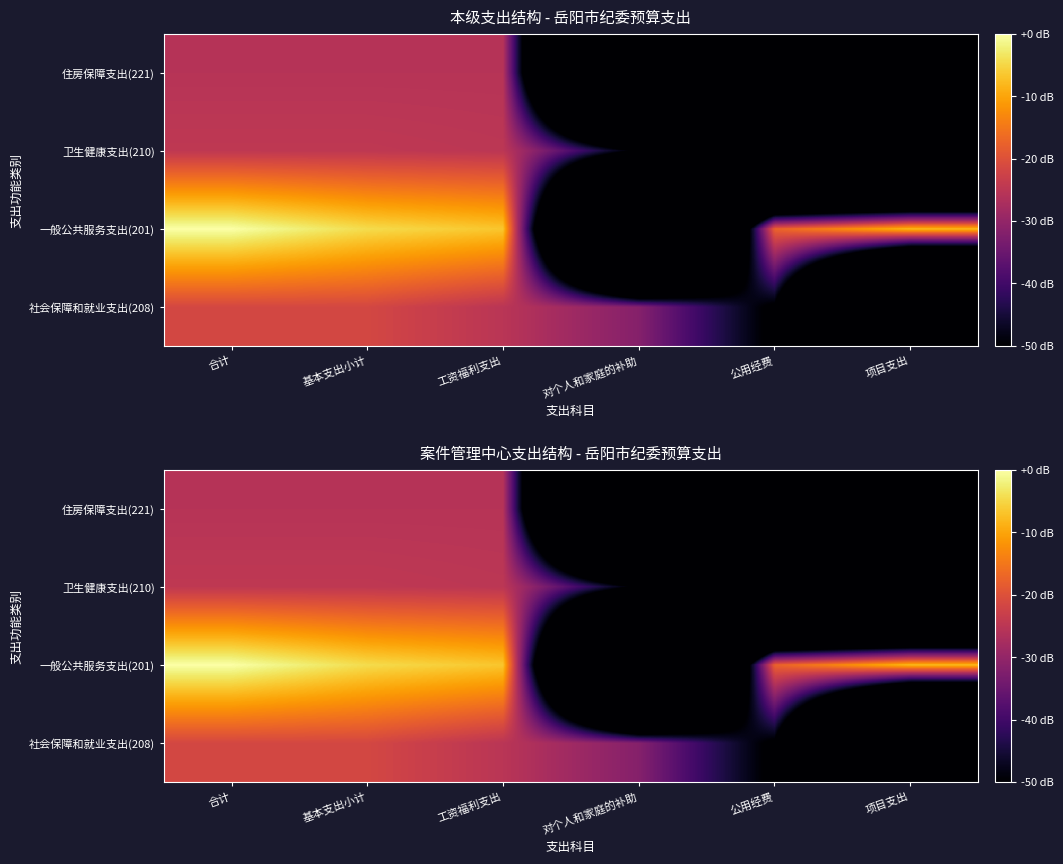

At which category does the chart reach its minimum across all series?

项目支出